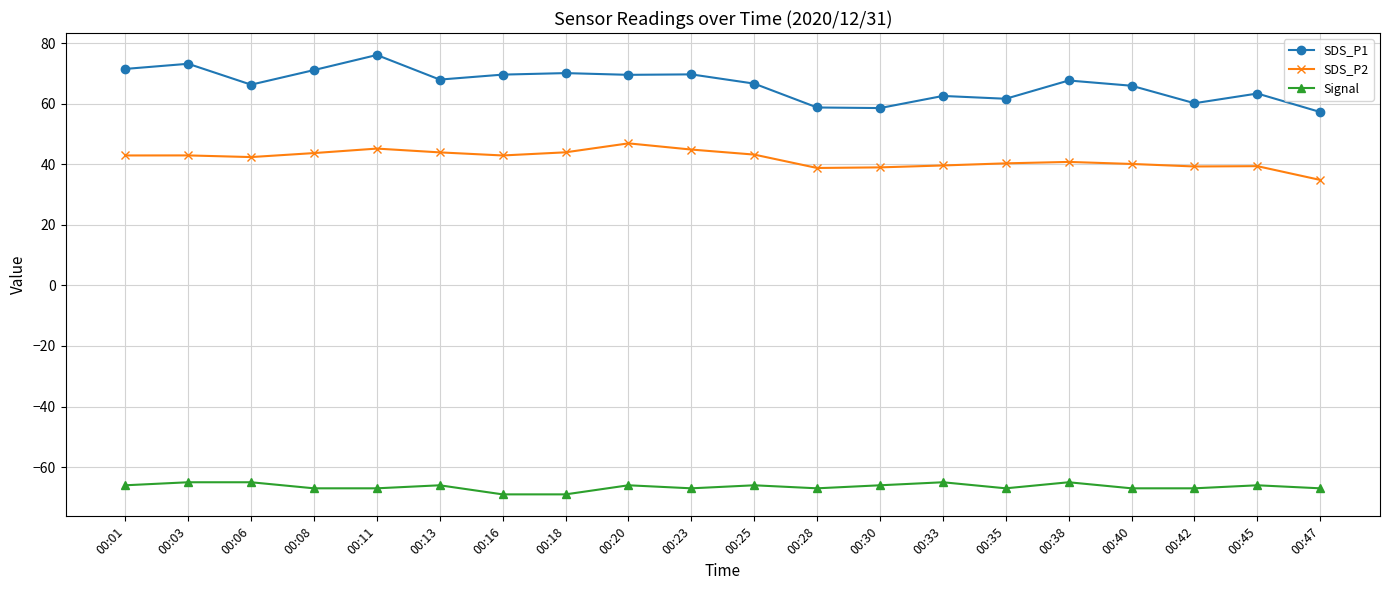

True or false: SDS_P1 and Signal intersect in this chart.

False